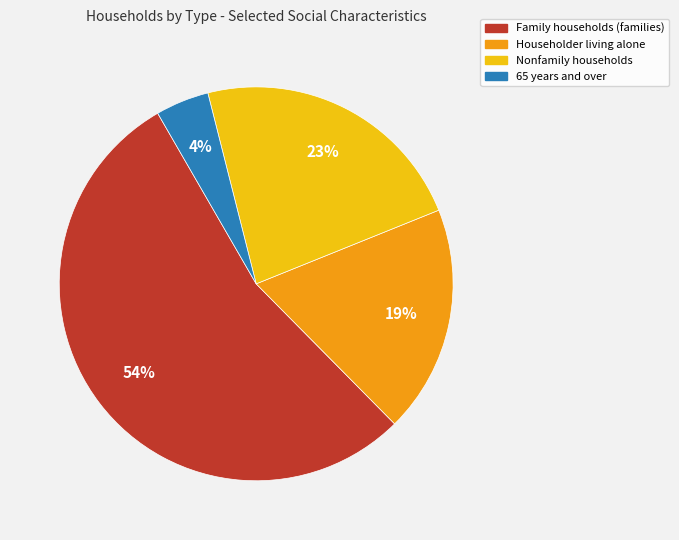

To the nearest percent, what portion does Family households (families) represent?

54%